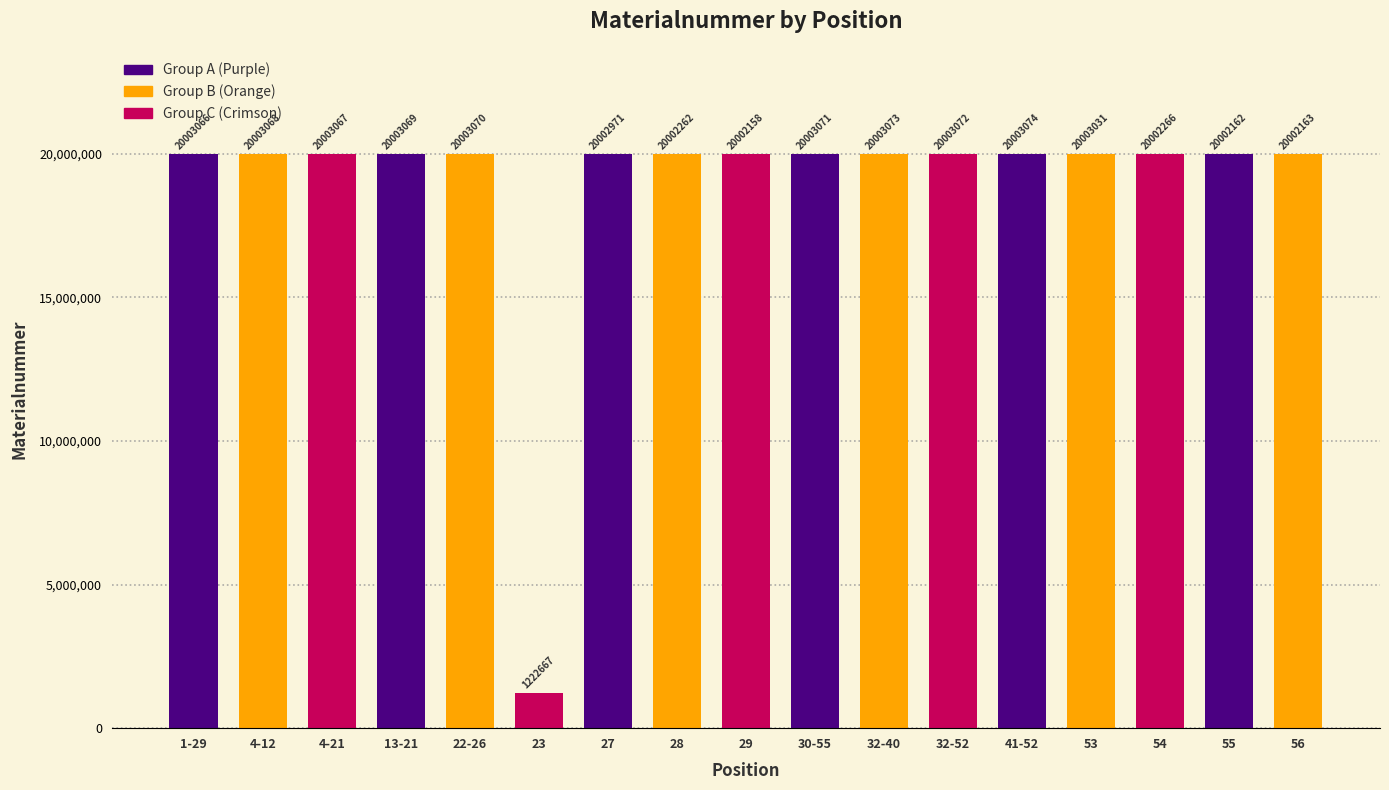

What is the label of the 1st bar from the left?

1-29